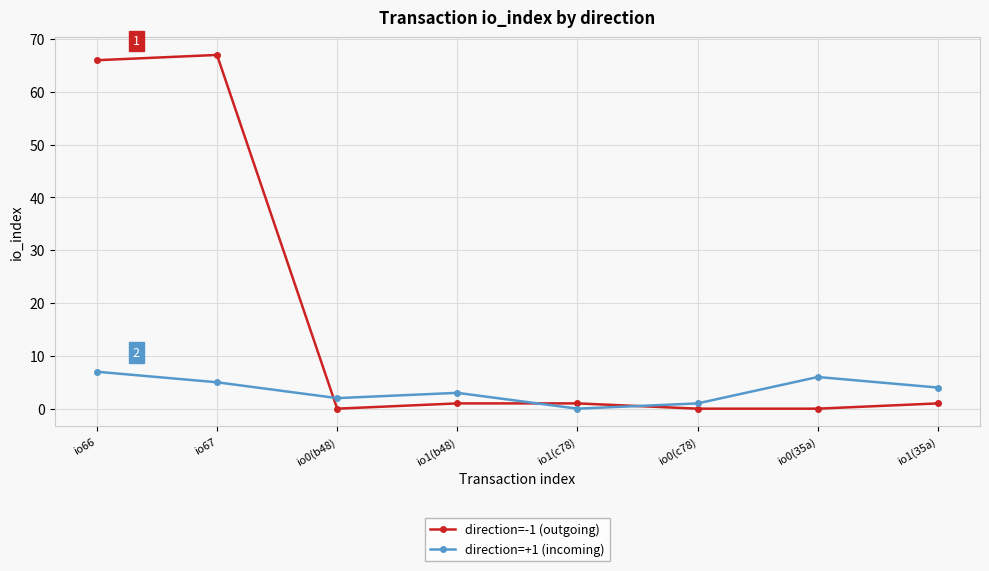

Which series has the widest spread of values?

direction=-1 (outgoing)